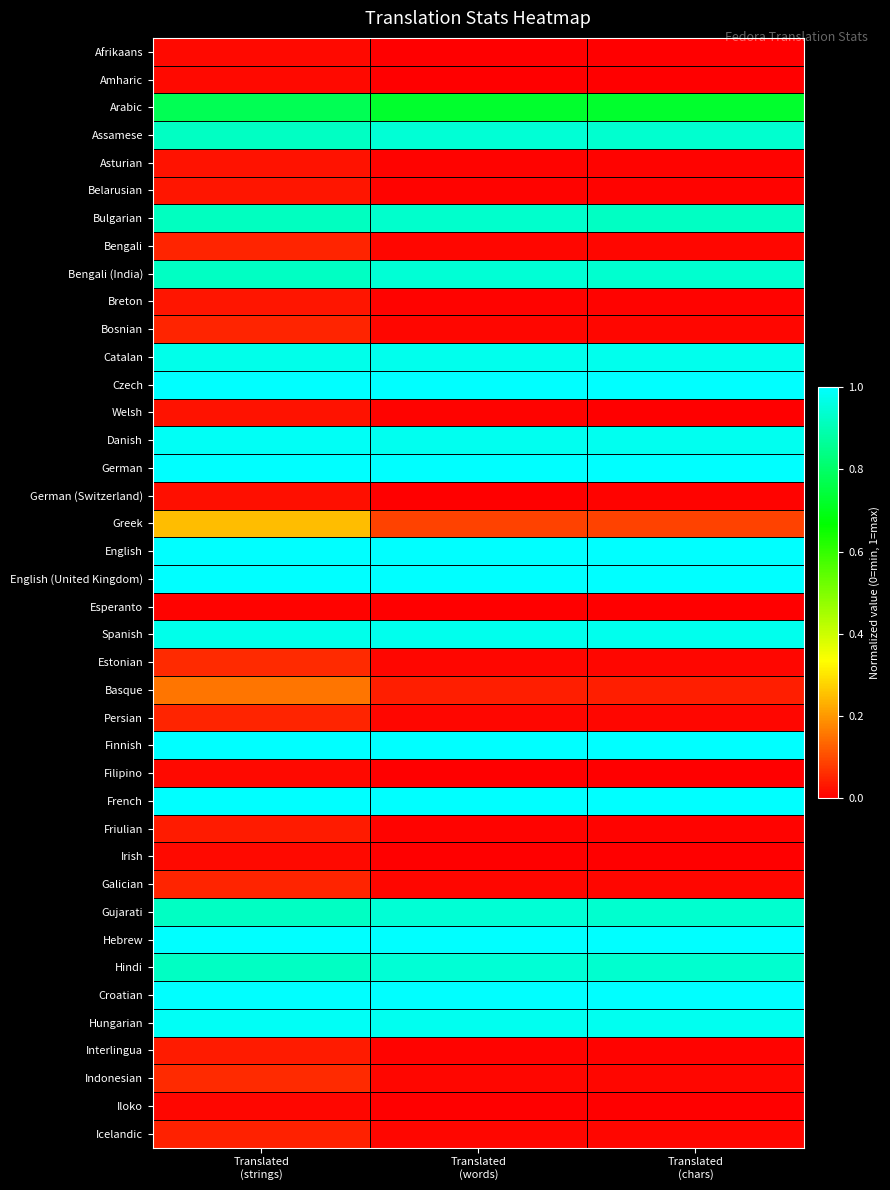

At which category is the sum across all series the highest?

Translated
(strings)